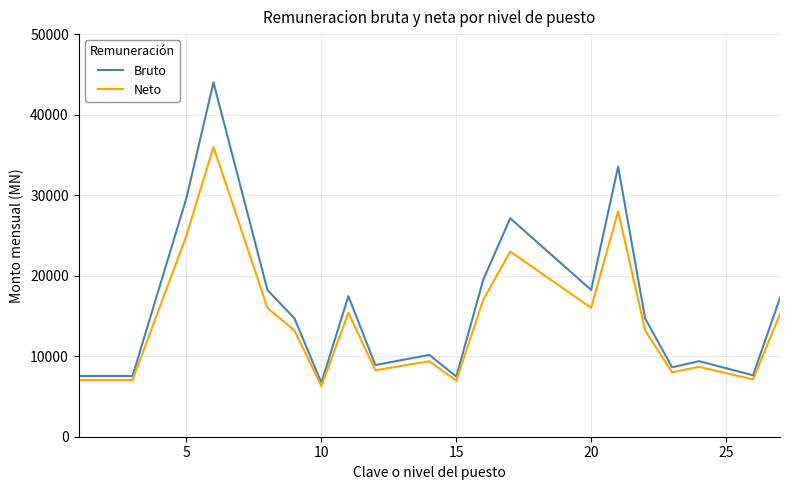

List the series in order of their peak value, lowest first.

Neto, Bruto